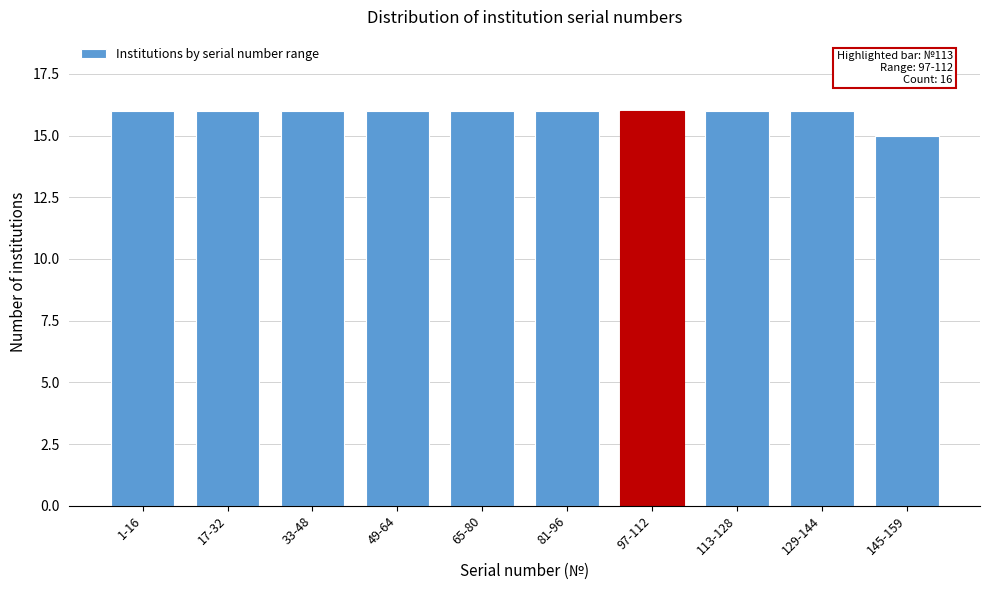

Reading left to right, what are all the values shown in this chart?

1-16=16	17-32=16	33-48=16	49-64=16	65-80=16	81-96=16	97-112=16	113-128=16	129-144=16	145-159=15